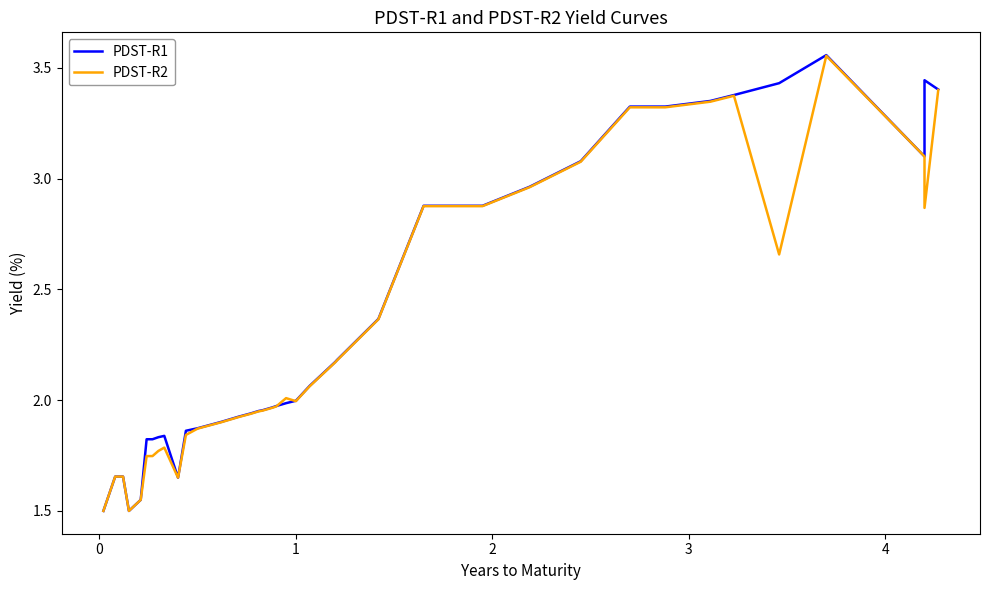

Reading right to left, transcribe all the data shown in this chart.

PDST-R1: 3.4	3.4	3.1	3.6	3.4	3.4	3.4	3.3	3.3	3.1	3.0	2.9	2.9	2.4	2.3	2.2	2.2	2.1	2.0	2.0	2.0	2.0	2.0	2.0	1.9	1.9	1.9	1.9	1.9	1.6	1.8	1.8	1.8	1.8	1.8	1.6	1.5	1.7	1.7	1.5
PDST-R2: 3.4	2.9	3.1	3.6	2.7	3.4	3.3	3.3	3.3	3.1	3.0	2.9	2.9	2.4	2.3	2.2	2.2	2.1	2.0	2.0	2.0	2.0	2.0	1.9	1.9	1.9	1.9	1.9	1.8	1.6	1.8	1.8	1.7	1.7	1.7	1.6	1.5	1.7	1.7	1.5